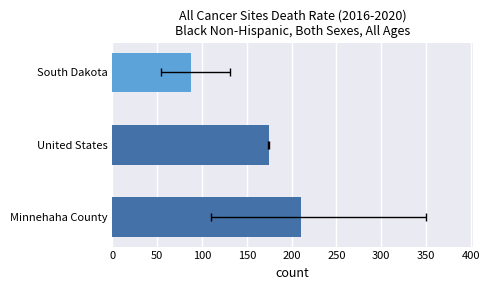

What is the value of the 2nd bar from the left?

174.7